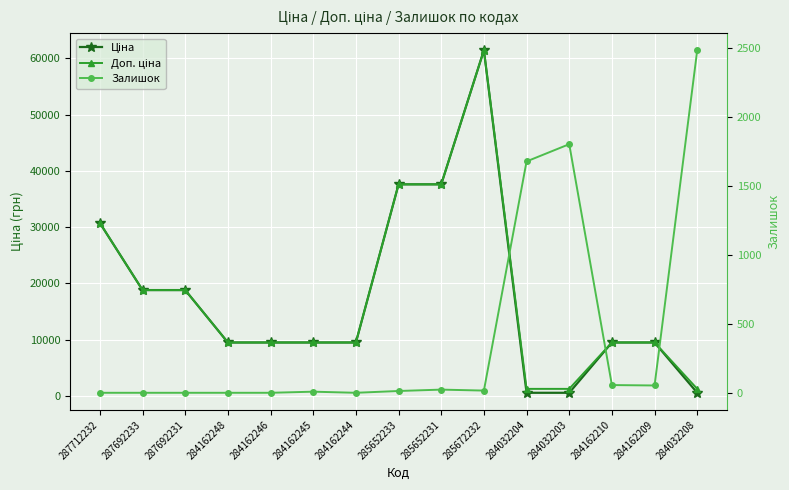

Which category has the highest value across all series?

285672232